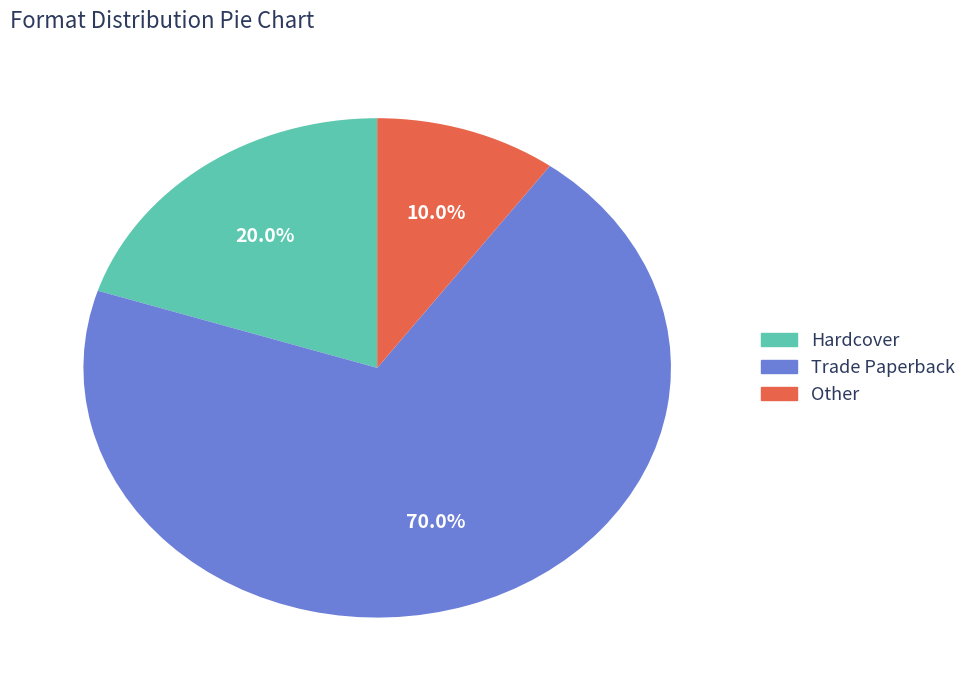

Is there any slice that represents more than half of the pie?

Yes